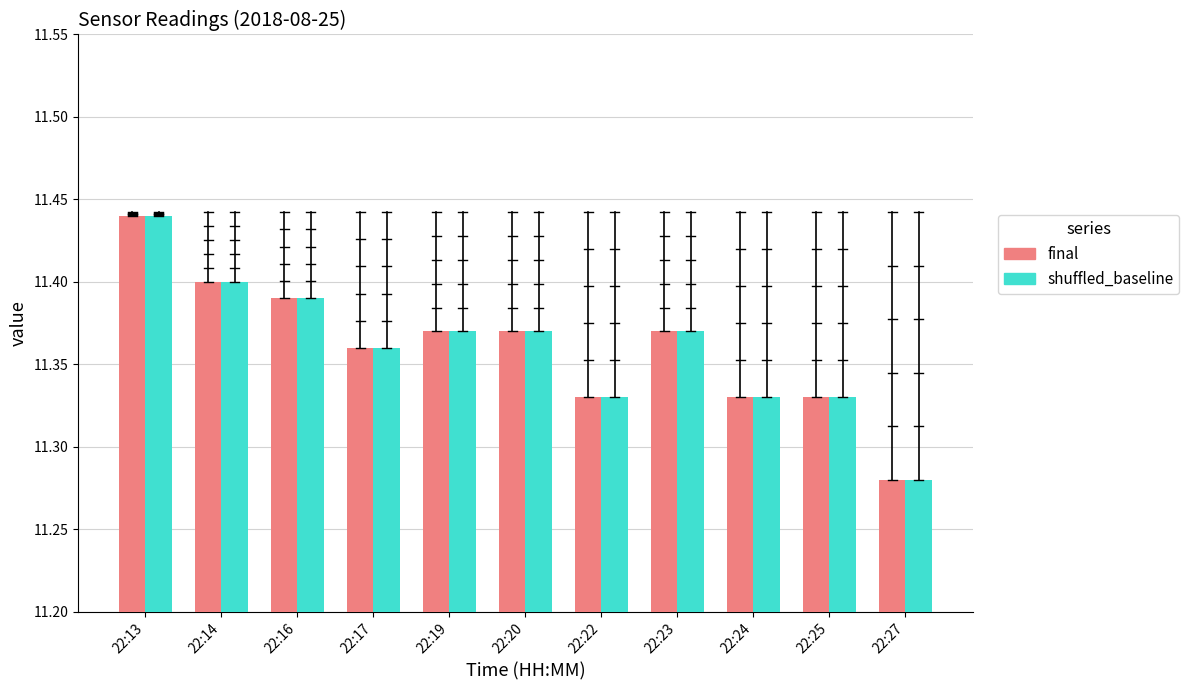

At 22:27, list the series in order from largest to smallest.

final, shuffled_baseline